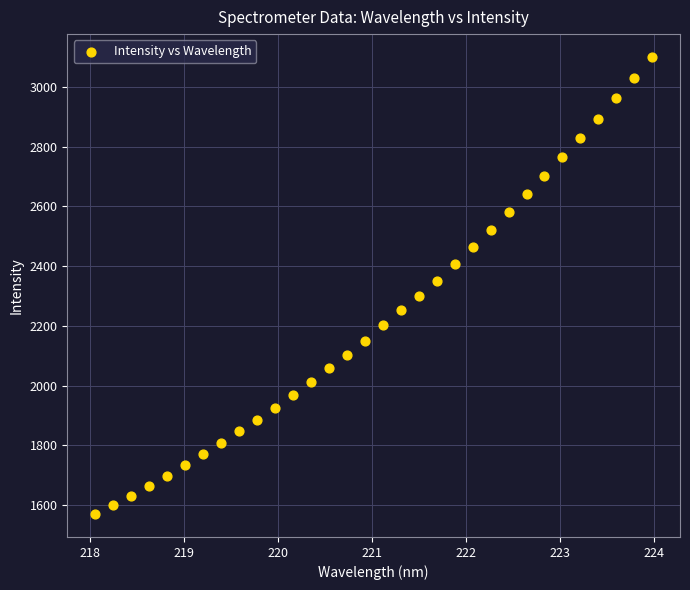

What is the range of Y values (max minus min)?

1530.8